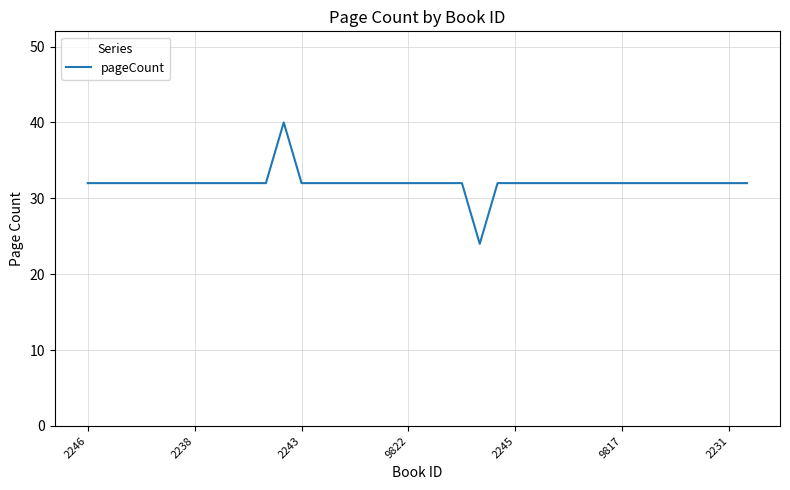

What is the difference between the maximum and minimum values?

16